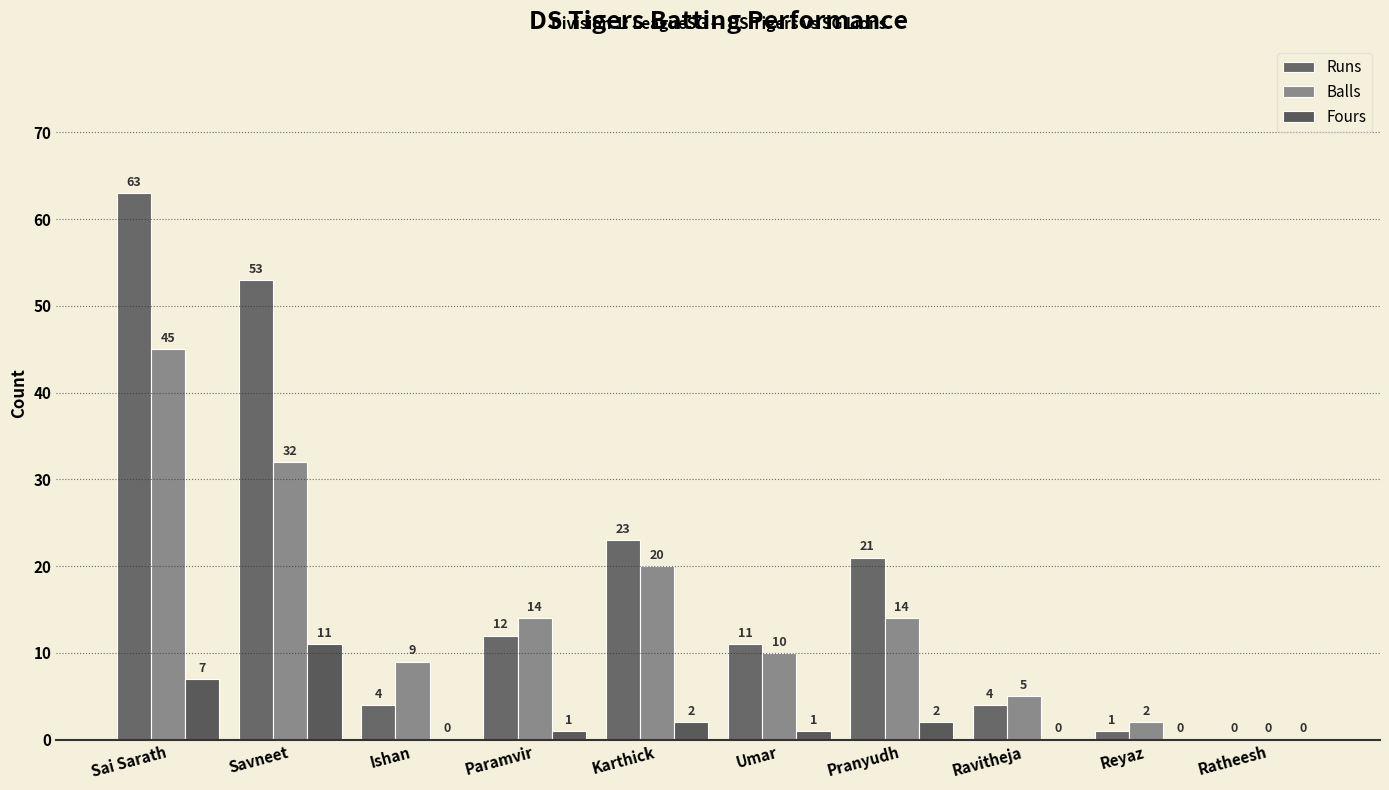

Does the chart contain stacked bars?

No